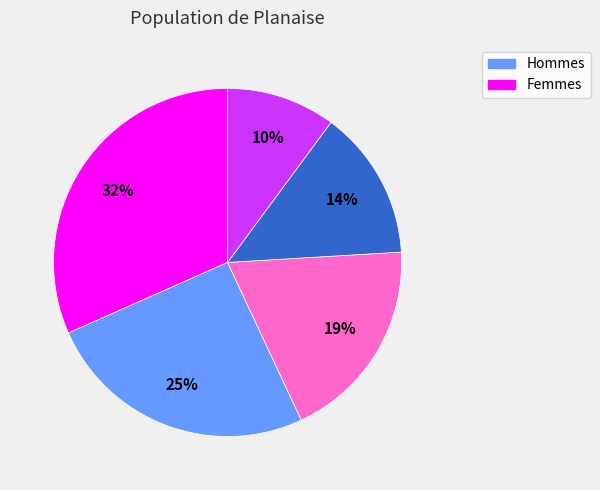

To the nearest percent, what is the difference between the largest and smallest slice percentages?

22%